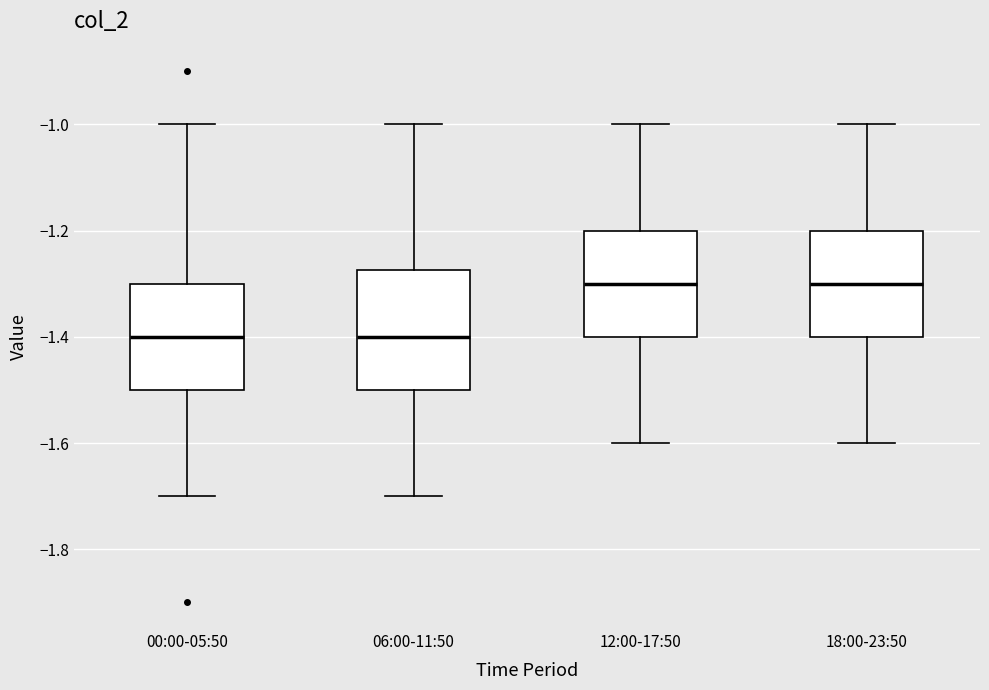

Comparing the boxes themselves (not the whiskers), which one is the tallest?

06:00-11:50